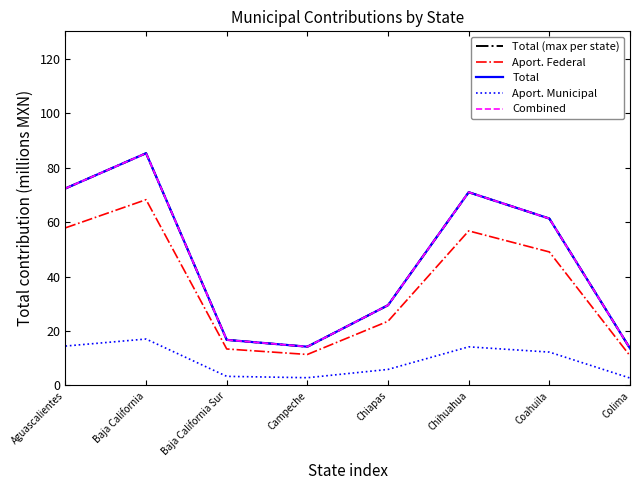

Does the chart have visible grid lines?

No